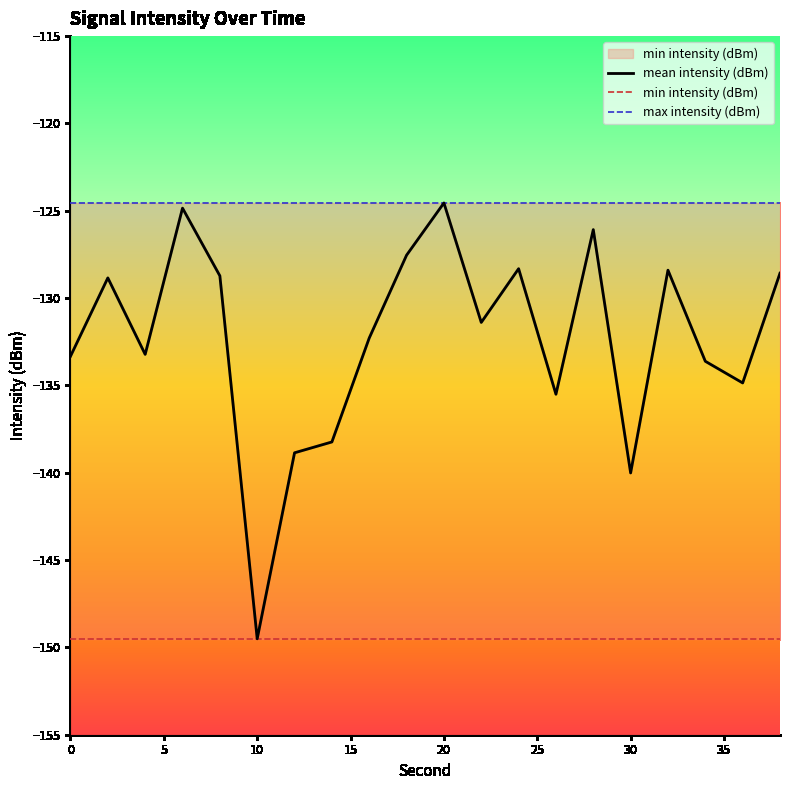

Rank the series by their maximum value, from lowest to highest.

min intensity (dBm), mean intensity (dBm), max intensity (dBm)